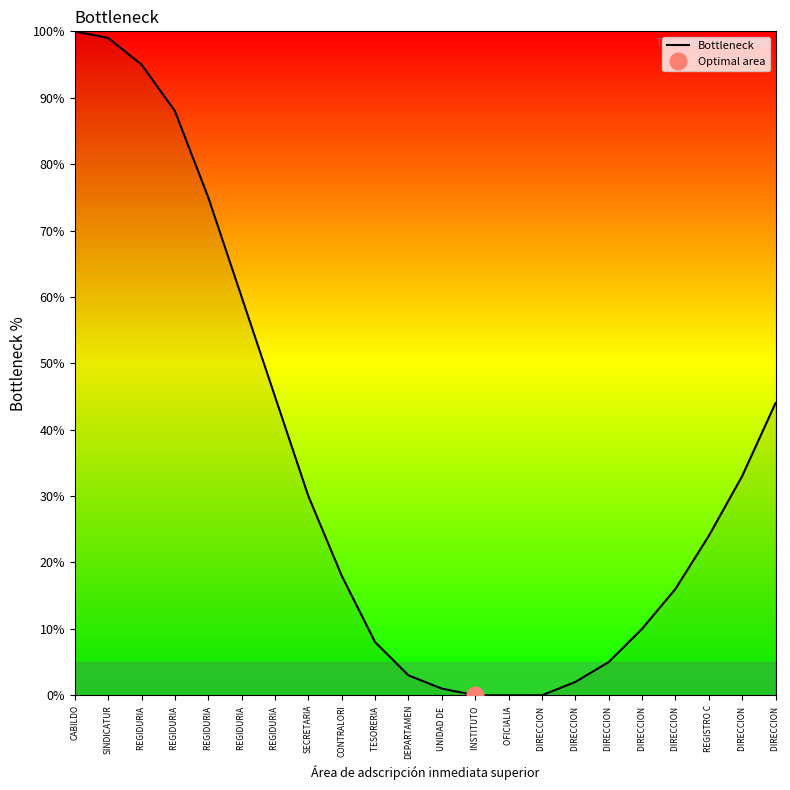

Reading right to left, list all the values displayed in this chart.

DIRECCION =44	DIRECCION =33	REGISTRO C=24	DIRECCION =16	DIRECCION =10	DIRECCION =5	DIRECCION =2	DIRECCION =0	OFICIALIA =0	INSTITUTO =0	UNIDAD DE =1	DEPARTAMEN=3	TESORERIA =8	CONTRALORI=18	SECRETARIA=30	REGIDURIA =45	REGIDURIA =60	REGIDURIA =75	REGIDURIA =88	REGIDURIA =95	SINDICATUR=99	CABILDO=100